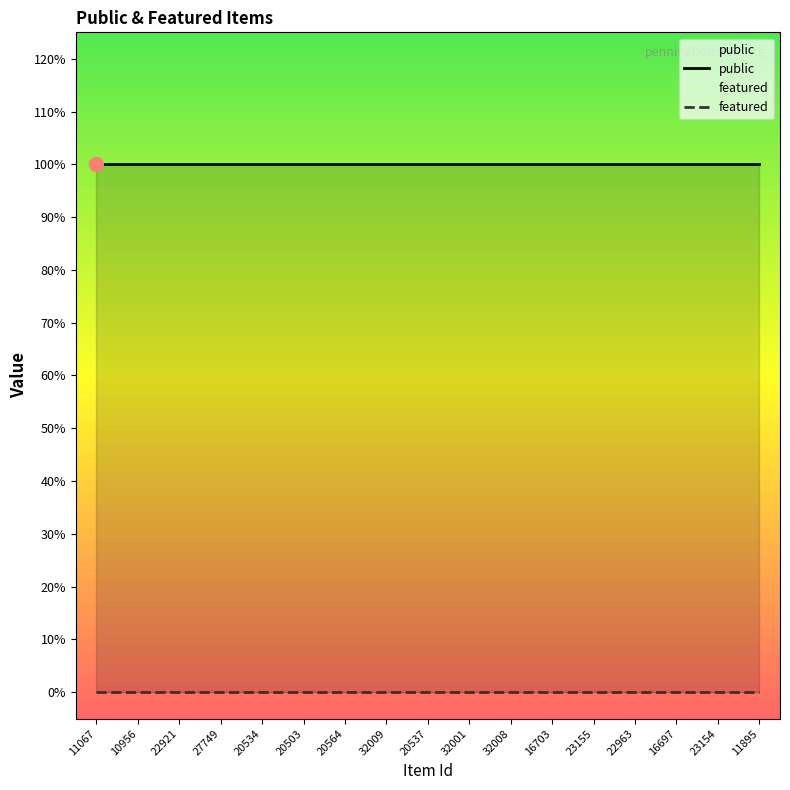

Which series has the largest total across all categories?

public